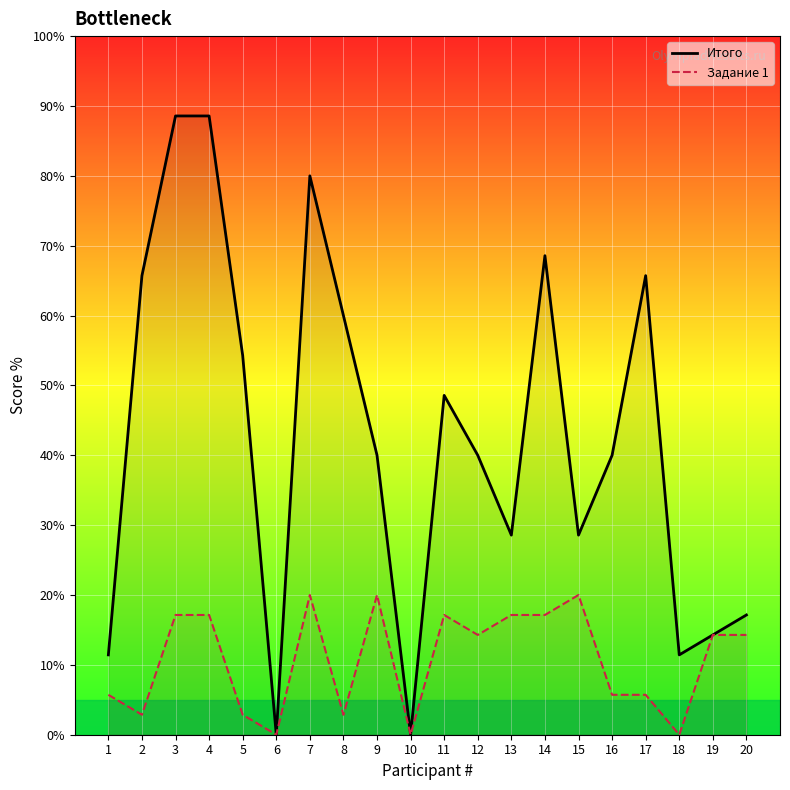

What is the total value across all series at 12?

54.3